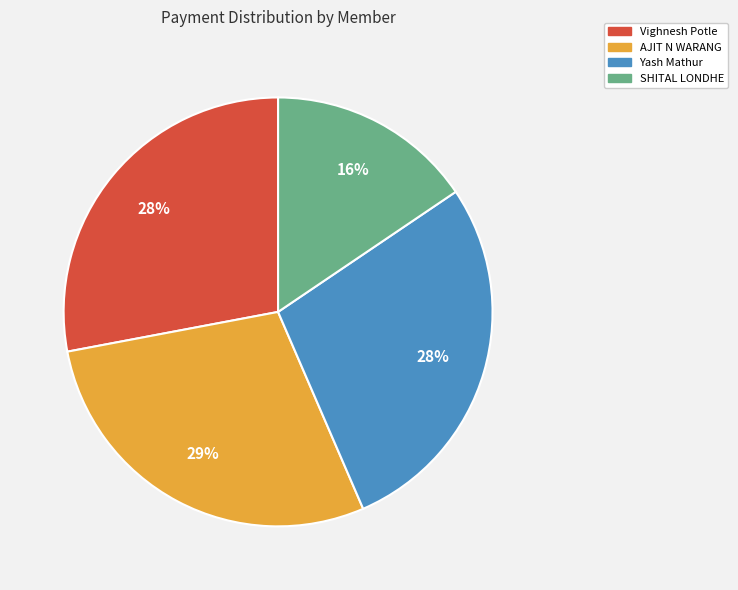

Is the sum of SHITAL LONDHE and AJIT N WARANG greater than half?

No